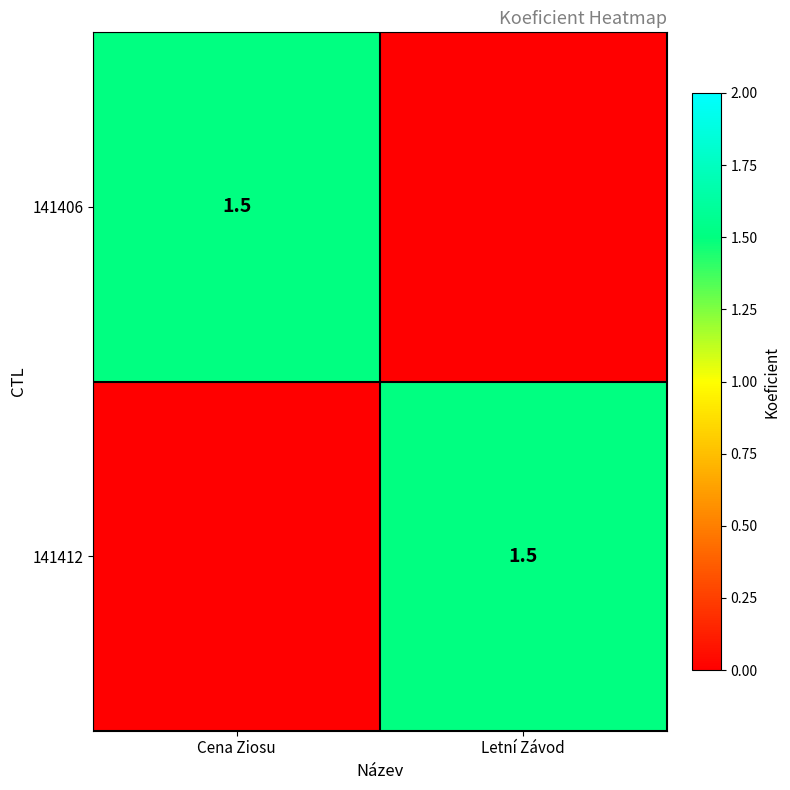

Between Letní Závod and Cena Ziosu, which is larger?

Cena Ziosu